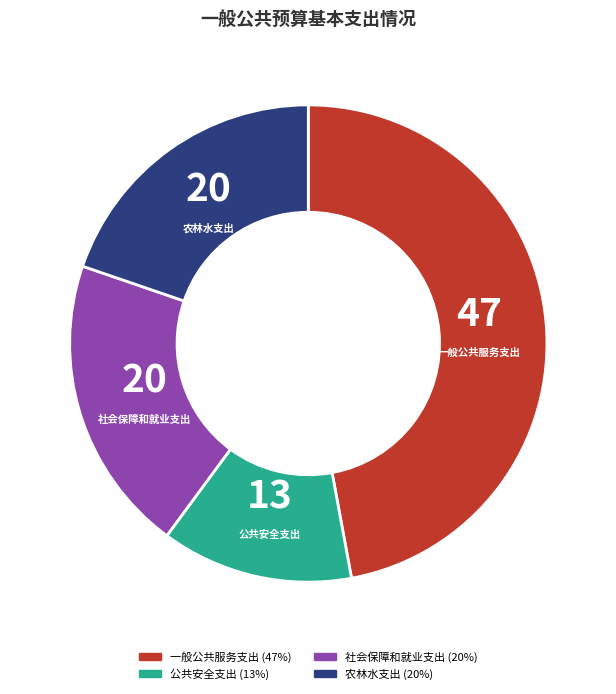

Does 农林水支出 represent more than half of the total?

No